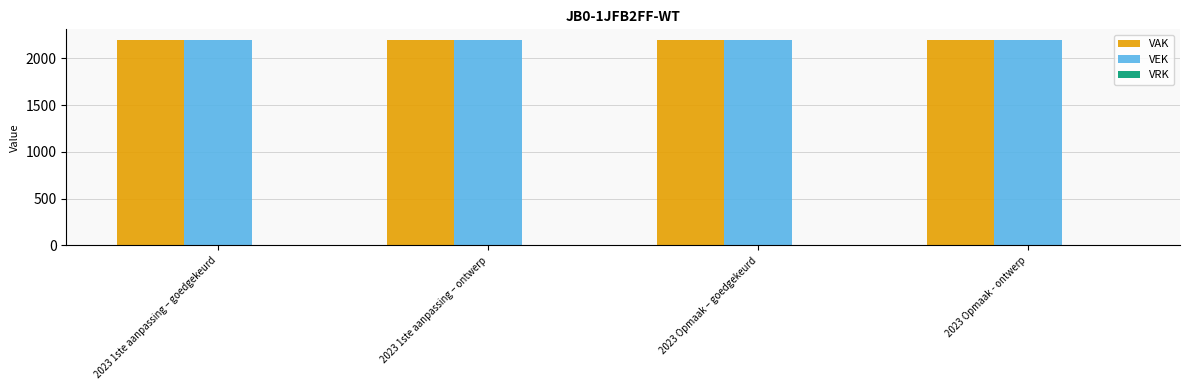

Is it true that VEK equals 537 at 2023 Opmaak - ontwerp?

False